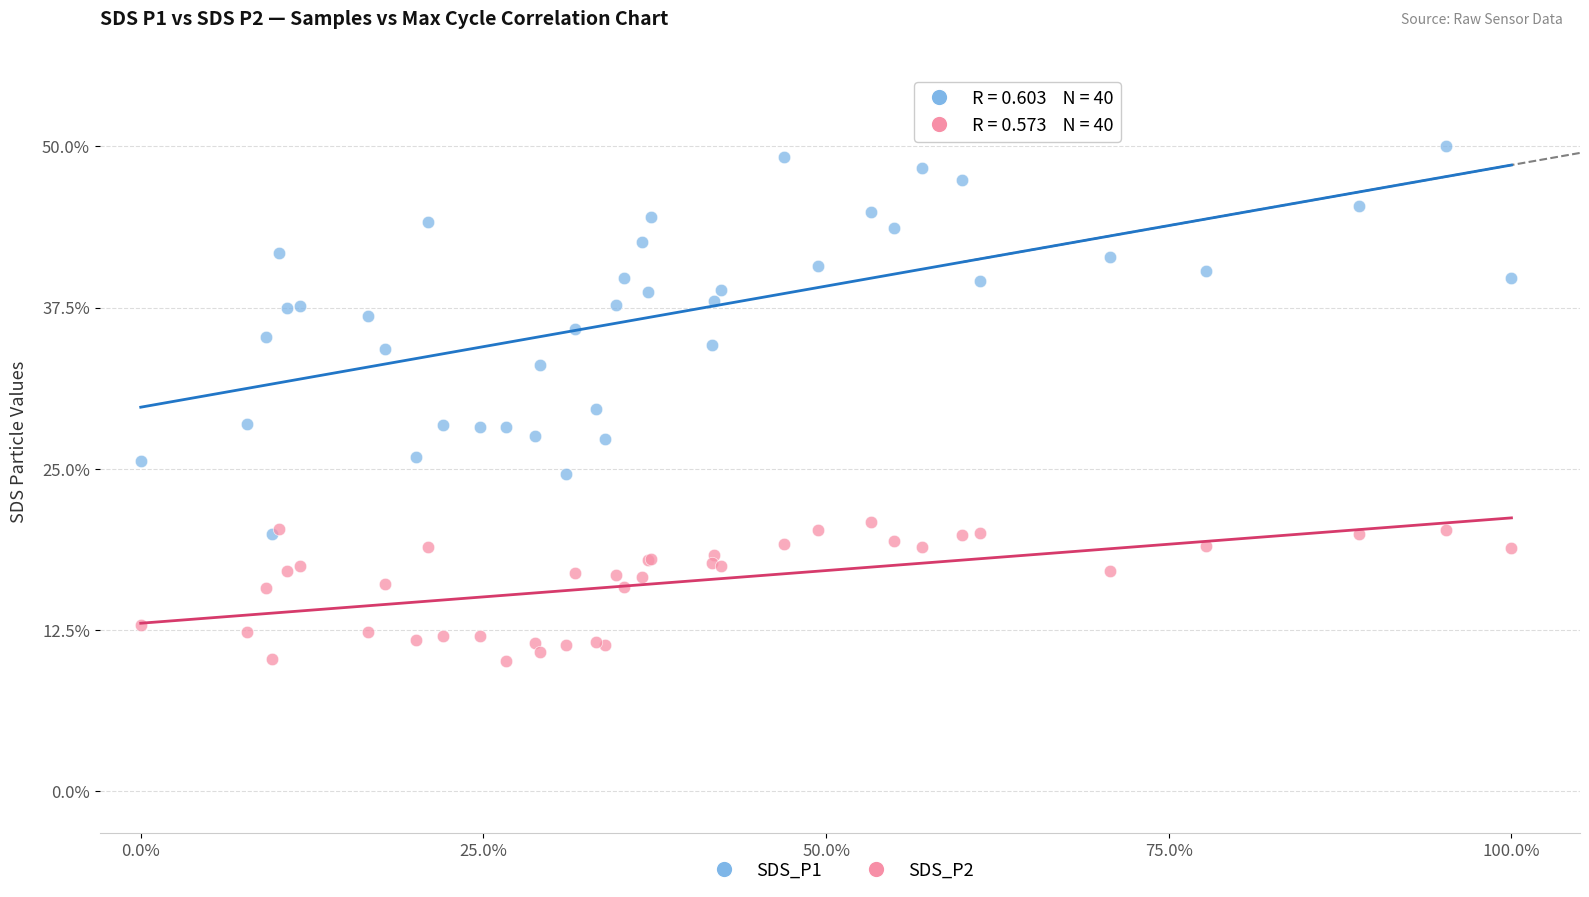

What are all the series names shown in the legend?

SDS_P1, SDS_P2